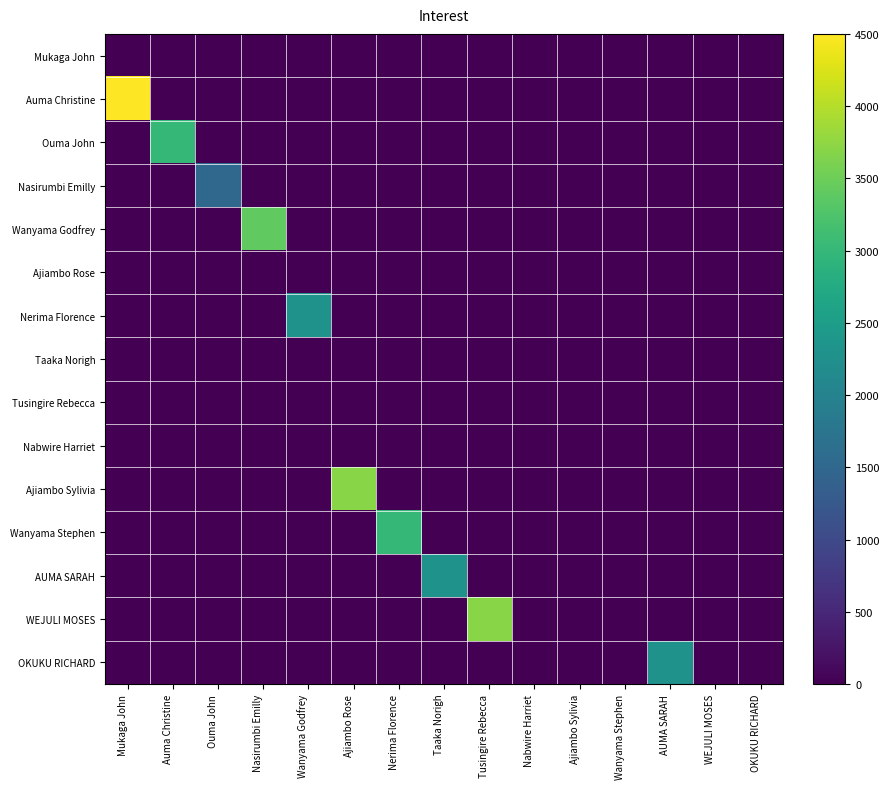

At Ajiambo Rose, list the series in order from largest to smallest.

Ajiambo Sylivia, Mukaga John, Auma Christine, Ouma John, Nasirumbi Emilly, Wanyama Godfrey, Ajiambo Rose, Nerima Florence, Taaka Norigh, Tusingire Rebecca, Nabwire Harriet, Wanyama Stephen, AUMA SARAH, WEJULI MOSES, OKUKU RICHARD